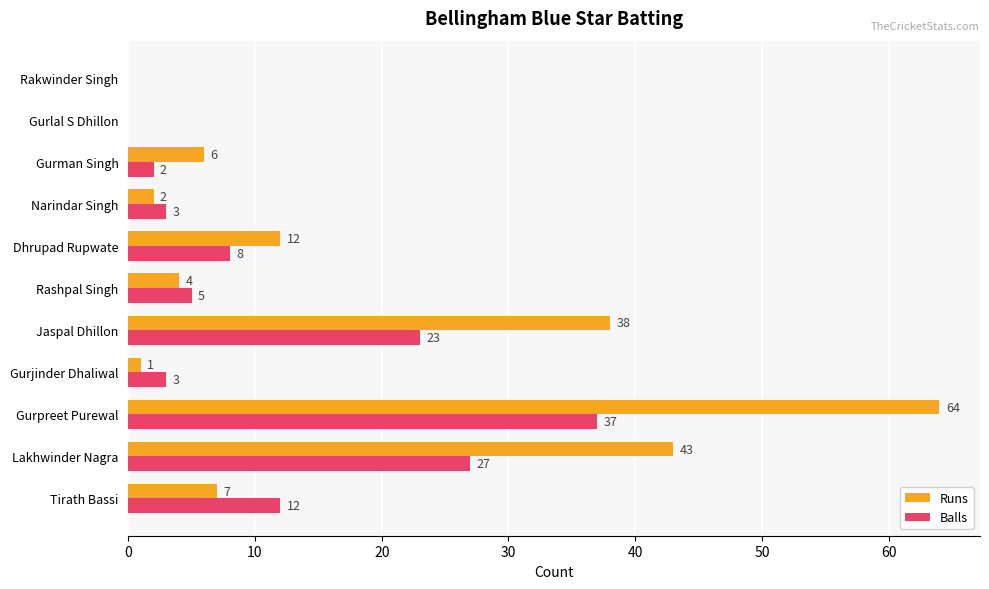

Between Narindar Singh and Gurman Singh, which series saw the biggest shift?

Runs